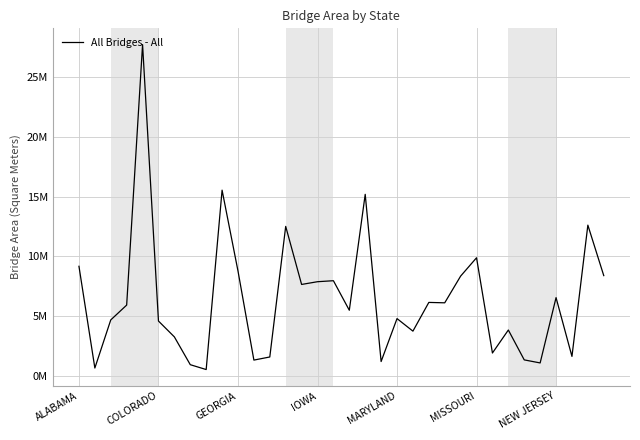

How many points are lower than both their immediate neighbors (excluding endpoints)?

11